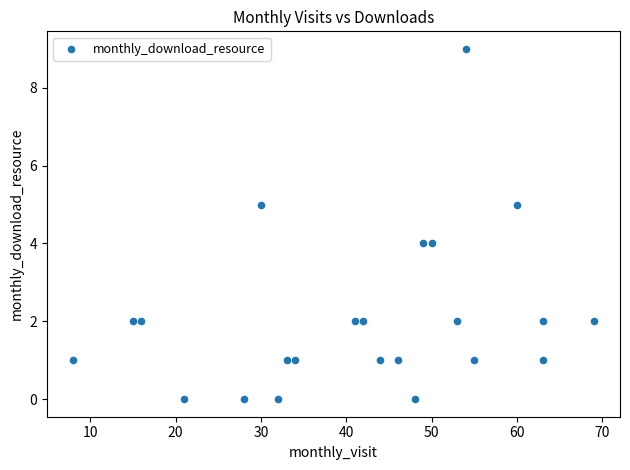

What is the range of X values (max minus min)?

61